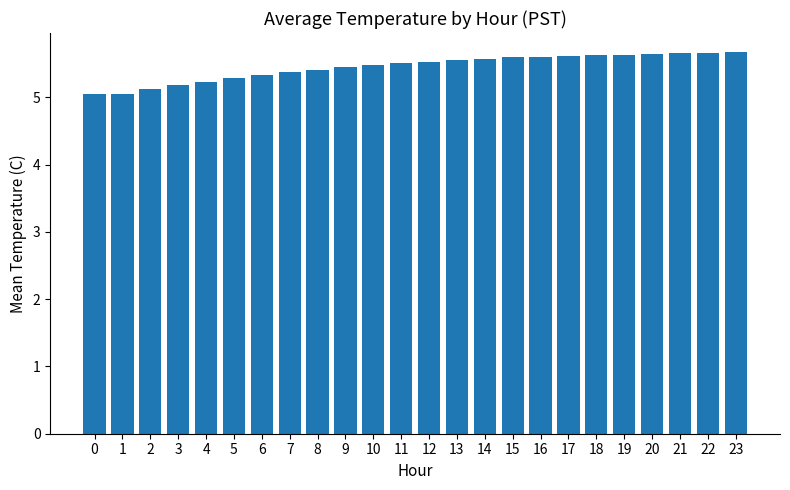

What is the value of the 6th bar from the left?

5.3